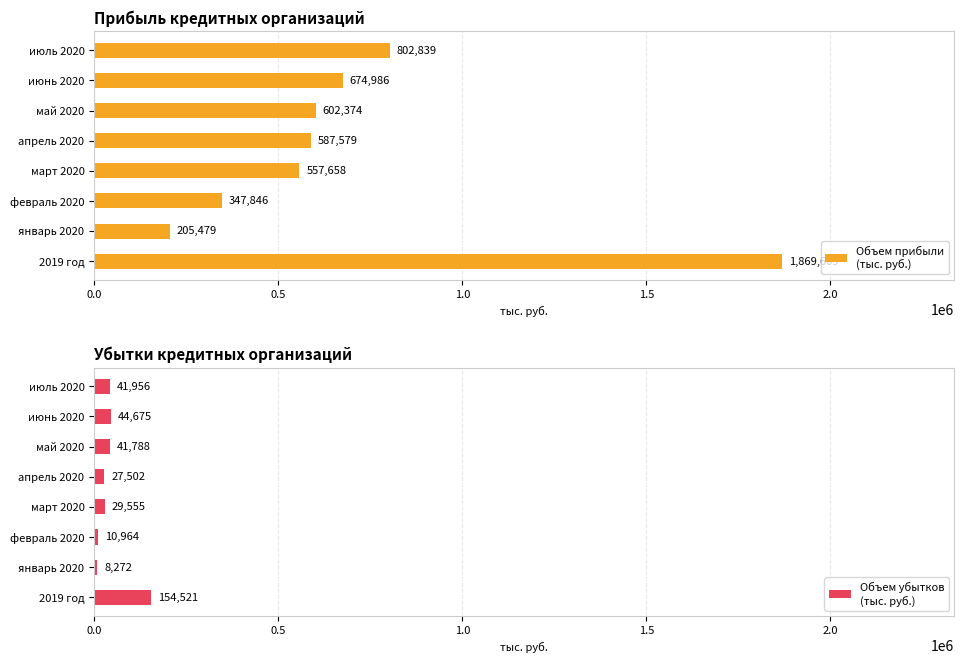

Reading left to right, extract all data points from this chart.

Объем прибыли
(тыс. руб.): 1869608.8	205478.6	347846.1	557658.5	587578.6	602373.7	674986.1	802838.6
Объем убытков
(тыс. руб.): 154521.4	8272.4	10963.5	29555.1	27502.2	41788.4	44675.3	41956.3